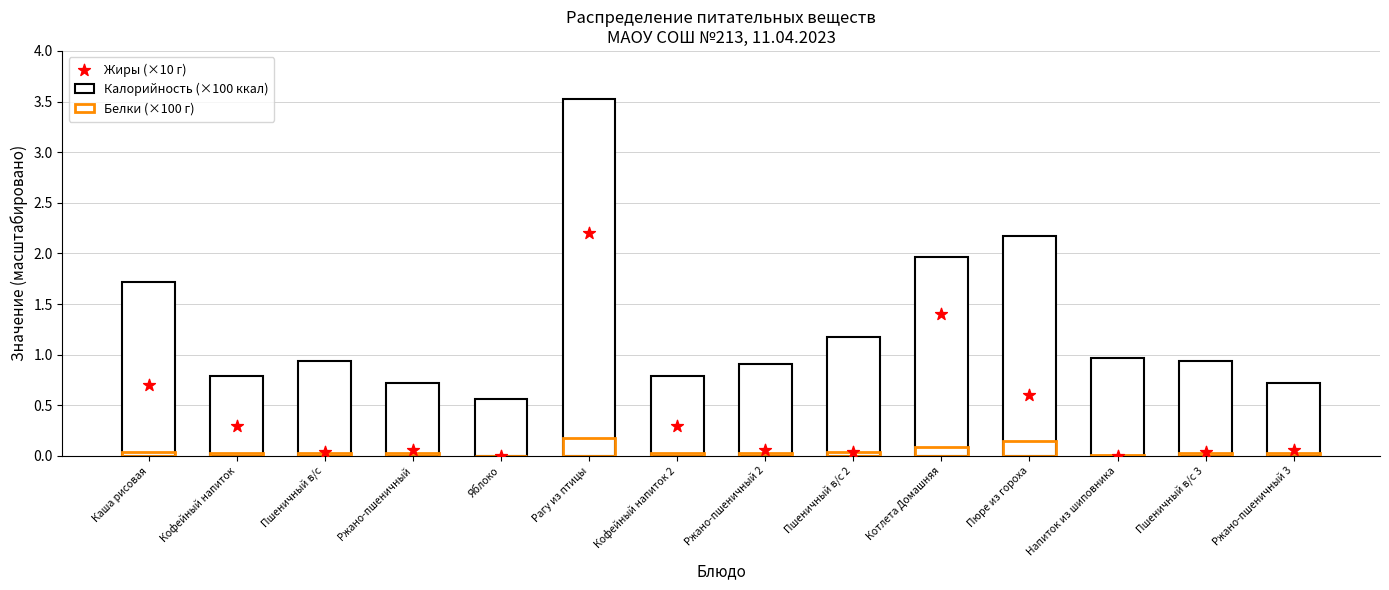

Which series has the widest spread of Y values?

Калорийность (×100 ккал)